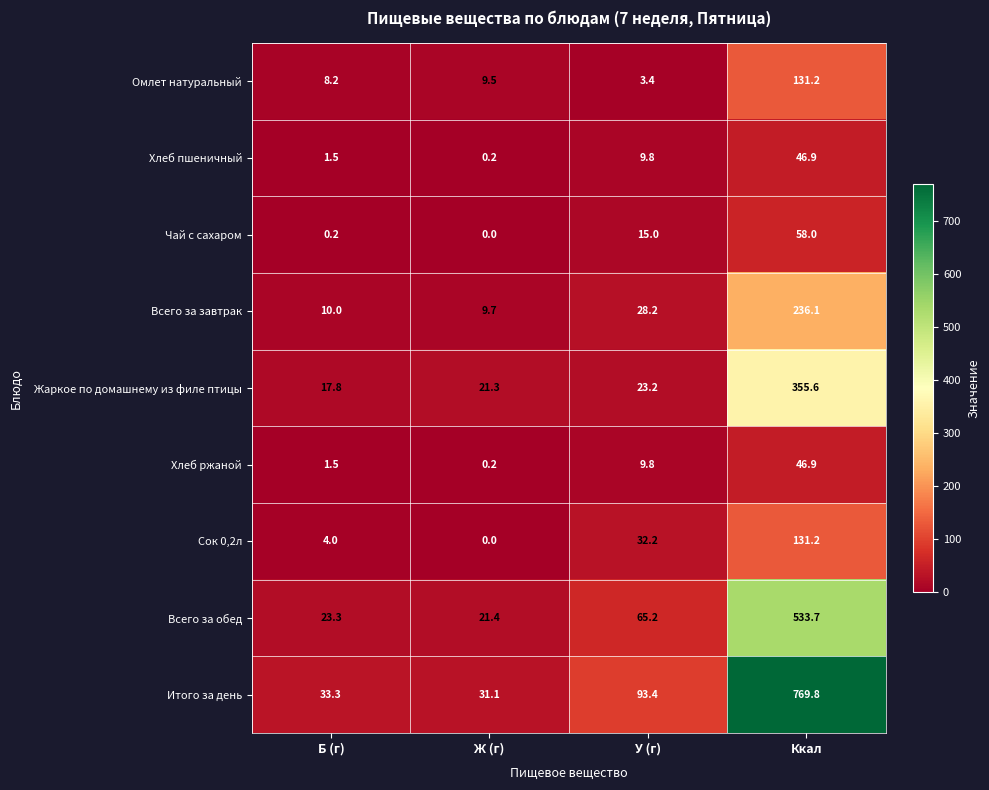

Which series has the widest spread of values?

Итого за день